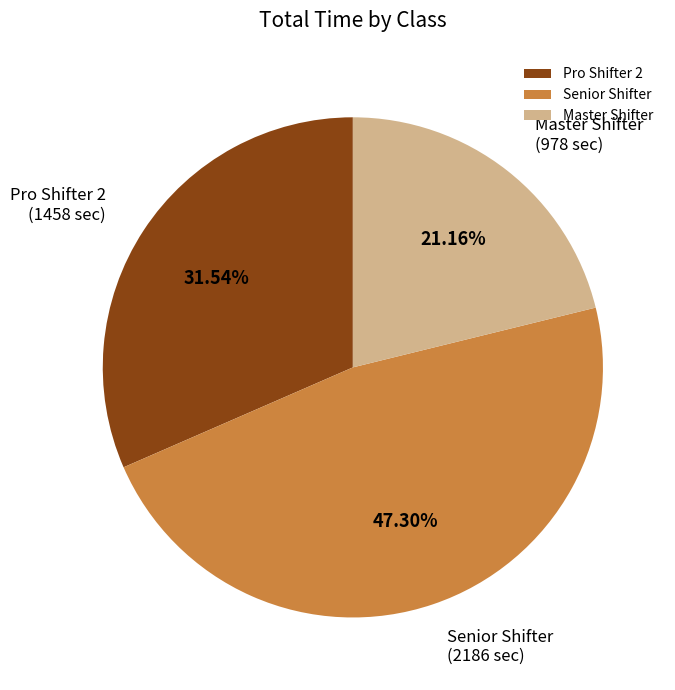

Which category has the biggest portion of the pie?

Senior Shifter